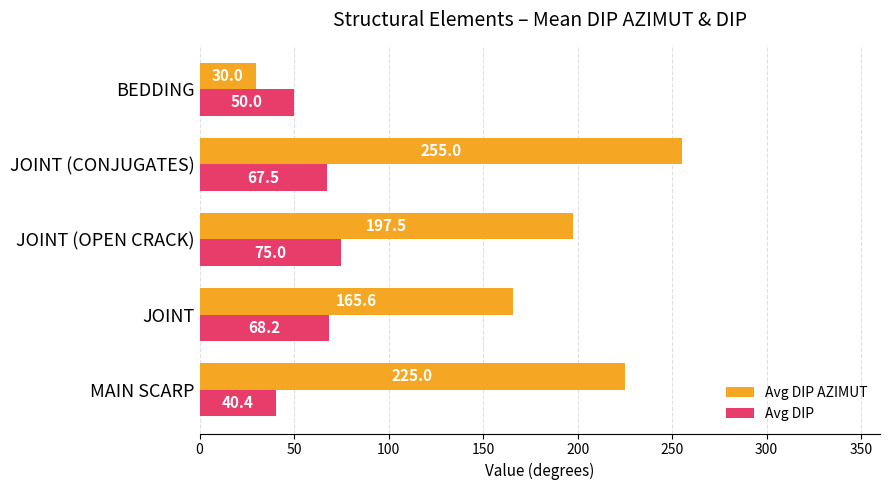

Which series has the largest total across all categories?

Avg DIP AZIMUT